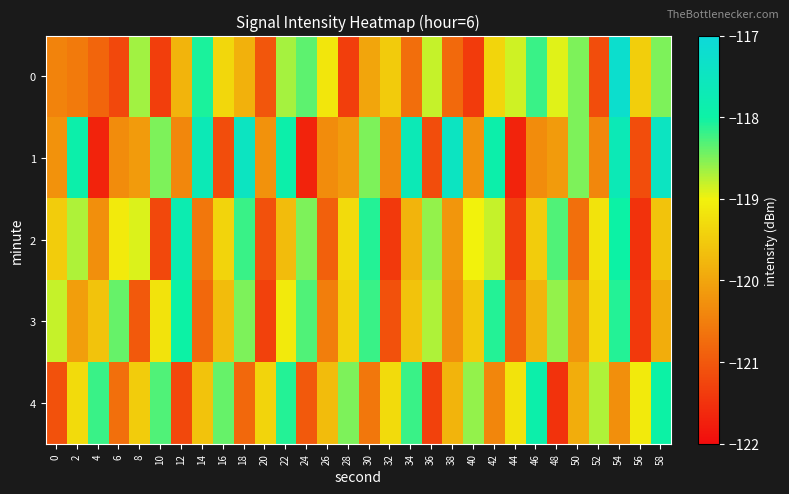

Which series has the widest spread of values?

1